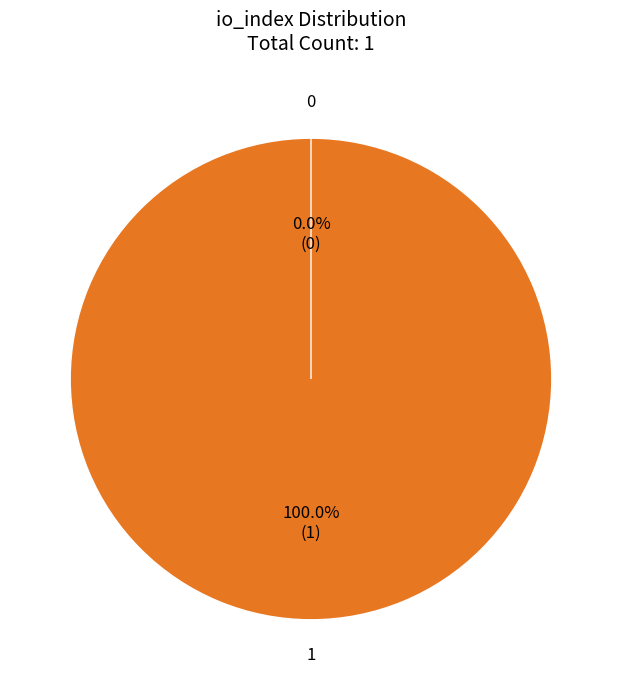

What is the majority slice?

1